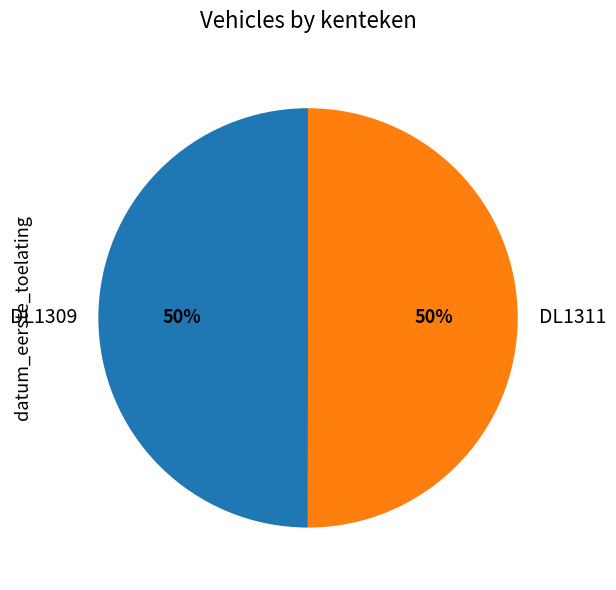

Combined, do DL1311 and DL1309 account for over 50%?

Yes